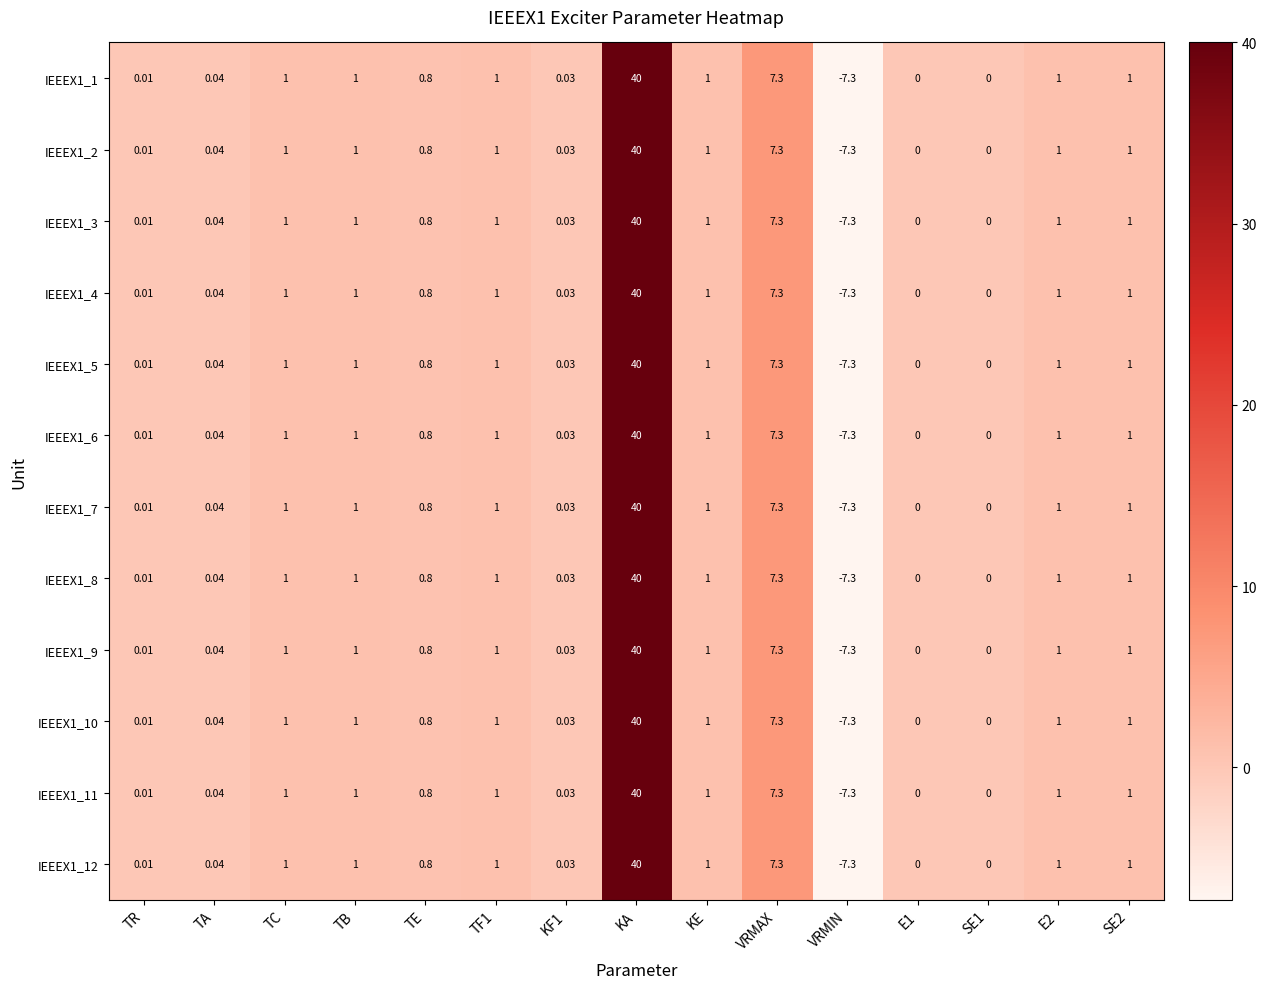

At which label does IEEEX1_6 reach its peak?

KA